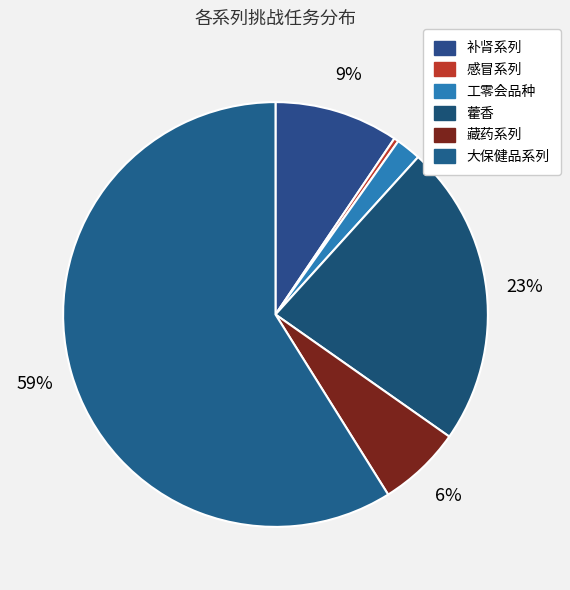

Count the number of slices in the pie.

6